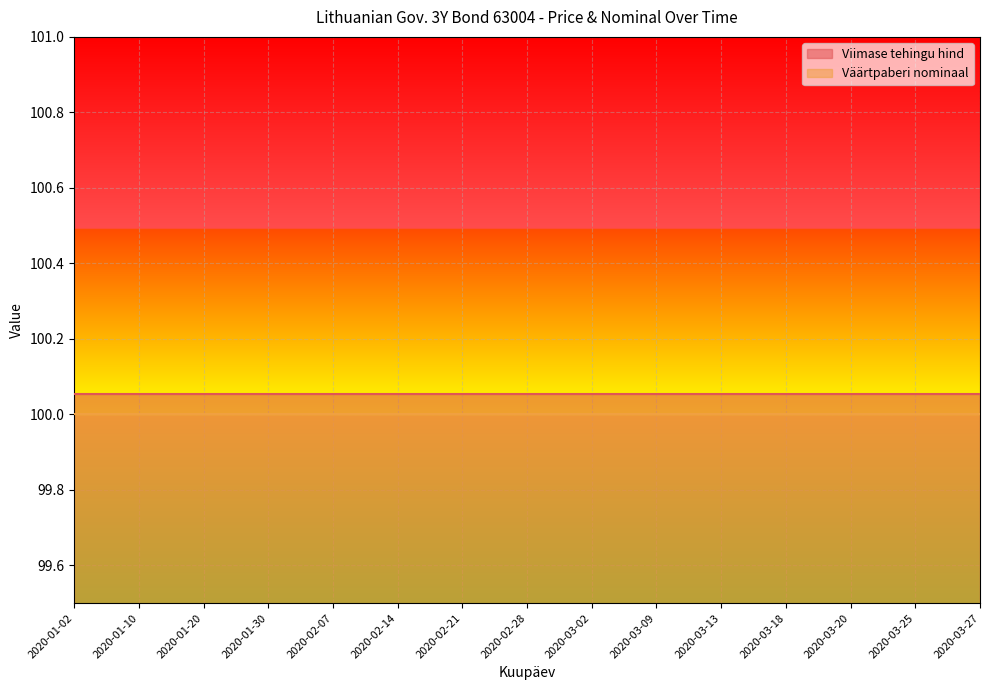

List the labels in order of Viimase tehingu hind value, largest first.

2020-01-02, 2020-01-10, 2020-01-20, 2020-01-30, 2020-02-07, 2020-02-14, 2020-02-21, 2020-02-28, 2020-03-02, 2020-03-09, 2020-03-13, 2020-03-18, 2020-03-20, 2020-03-25, 2020-03-27